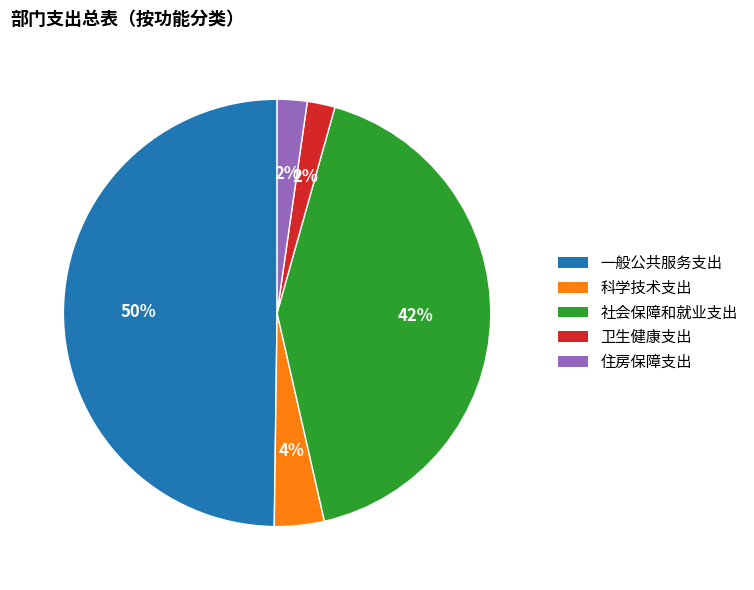

How many slices are in this pie chart?

5